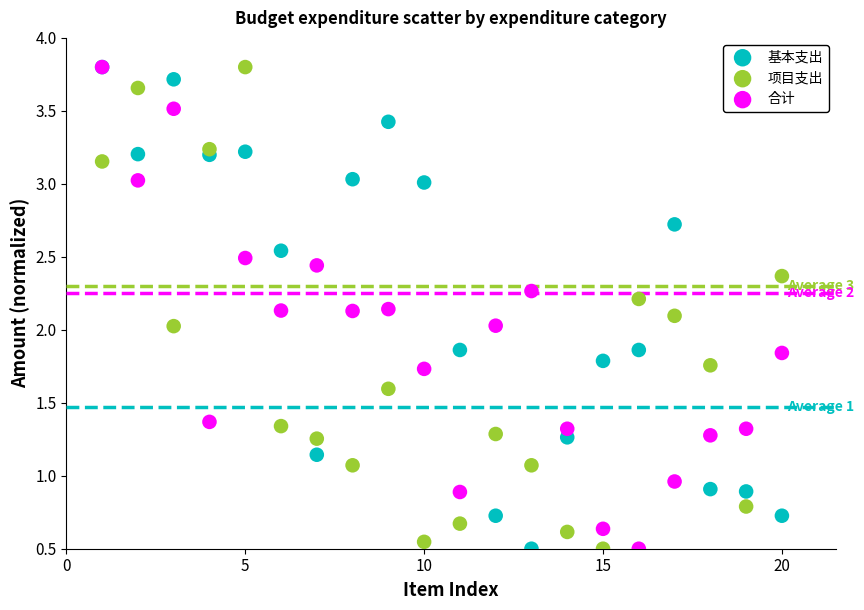

What are all the series names shown in the legend?

基本支出, 项目支出, 合计